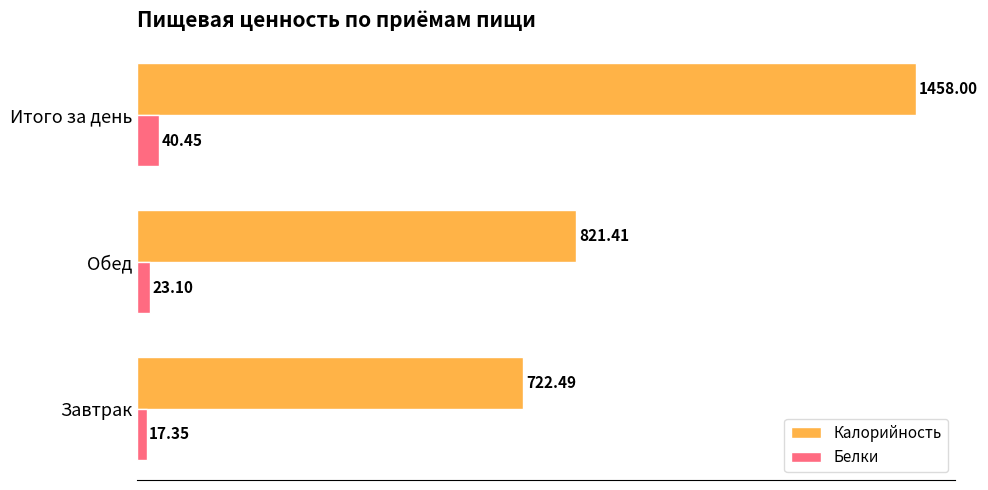

At which label is Белки closest to 28?

Обед